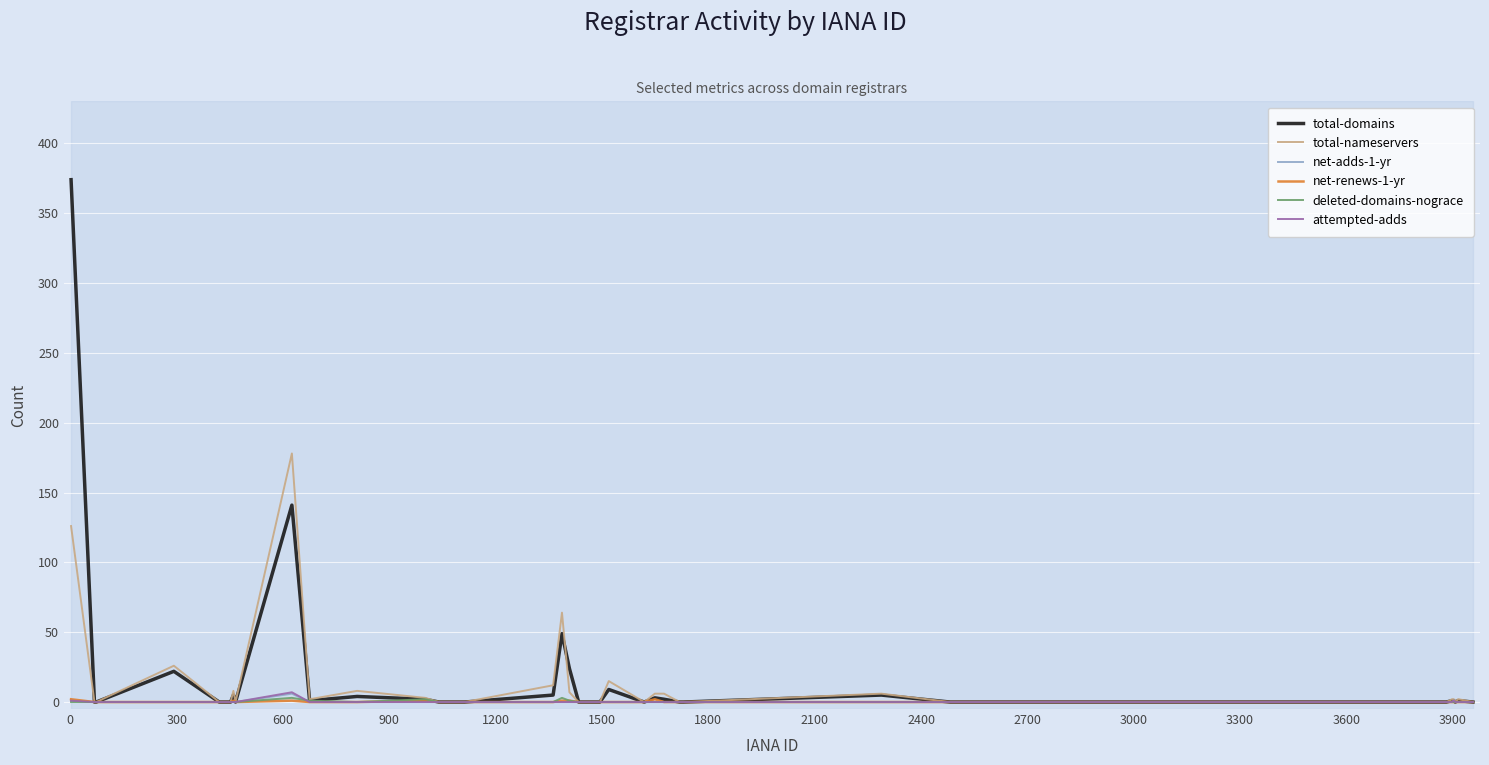

What are all the series names shown in the legend?

total-domains, total-nameservers, net-adds-1-yr, net-renews-1-yr, deleted-domains-nograce, attempted-adds